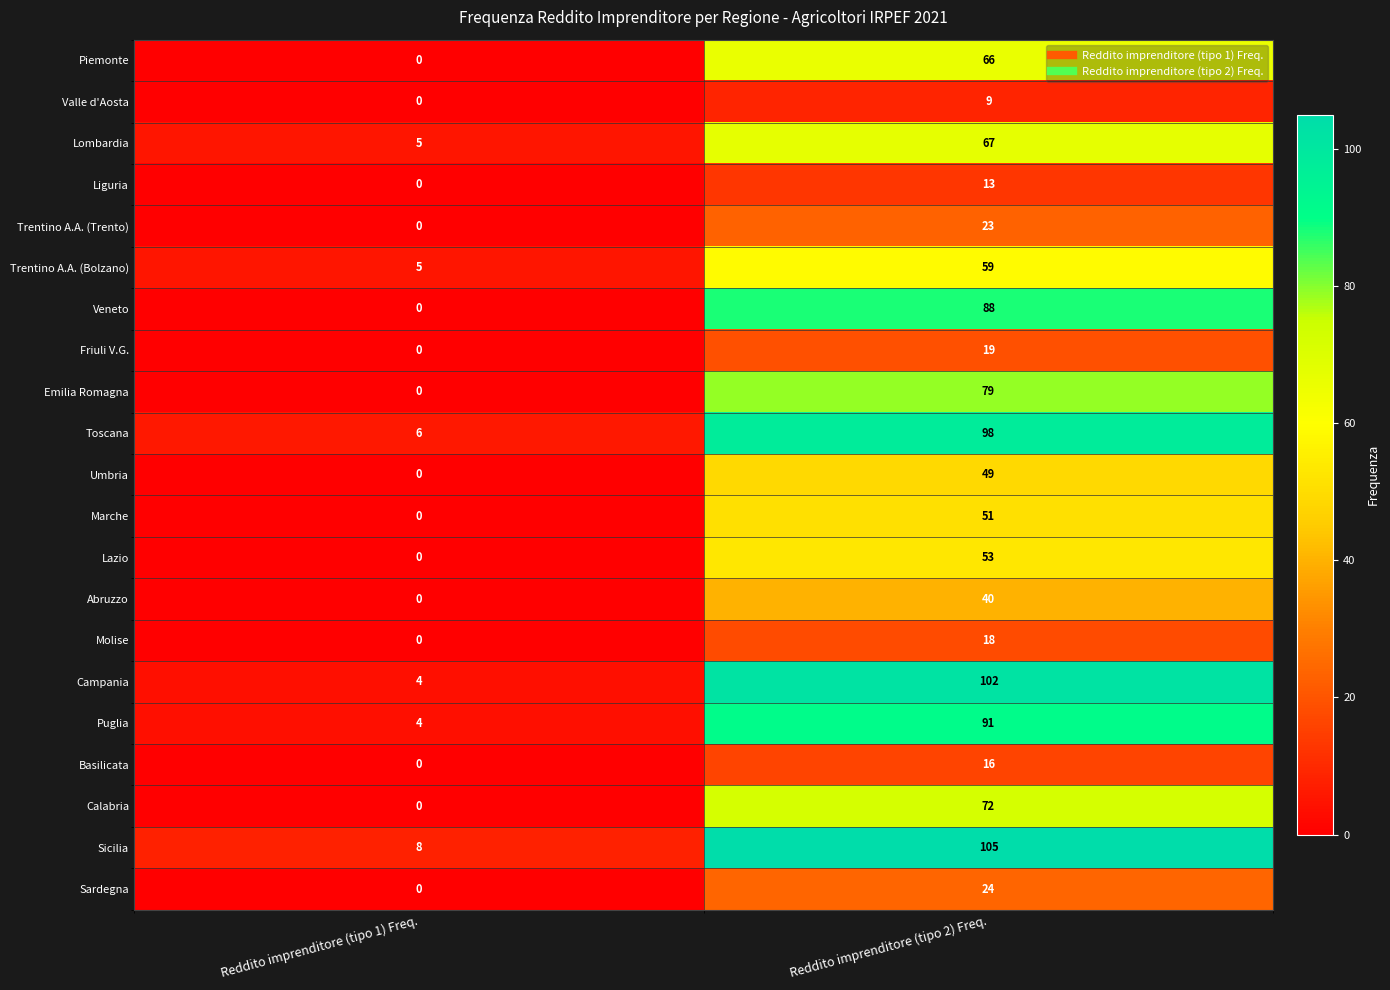

Rank the series by their maximum value, from lowest to highest.

Valle d'Aosta, Liguria, Basilicata, Molise, Friuli V.G., Trentino A.A. (Trento), Sardegna, Abruzzo, Umbria, Marche, Lazio, Trentino A.A. (Bolzano), Piemonte, Lombardia, Calabria, Emilia Romagna, Veneto, Puglia, Toscana, Campania, Sicilia